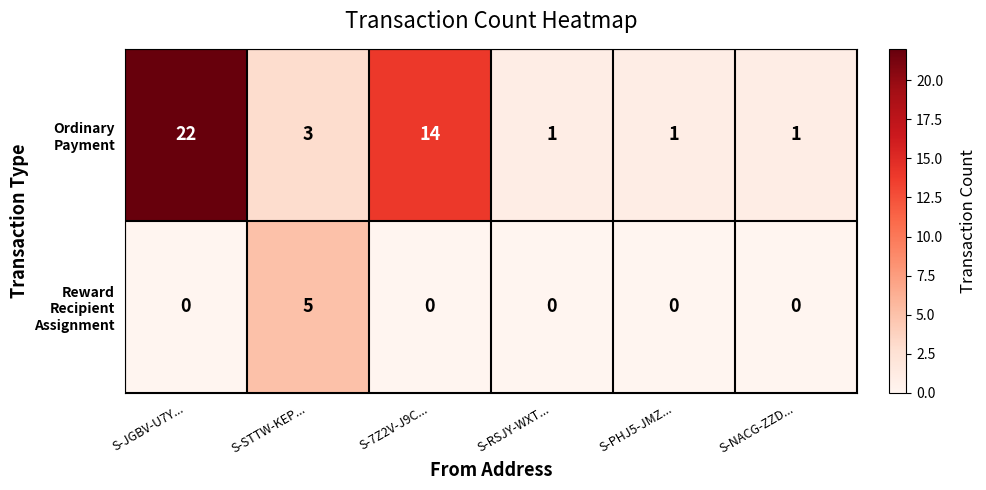

Which category has the highest value across all series?

S-JGBV-U7Y...